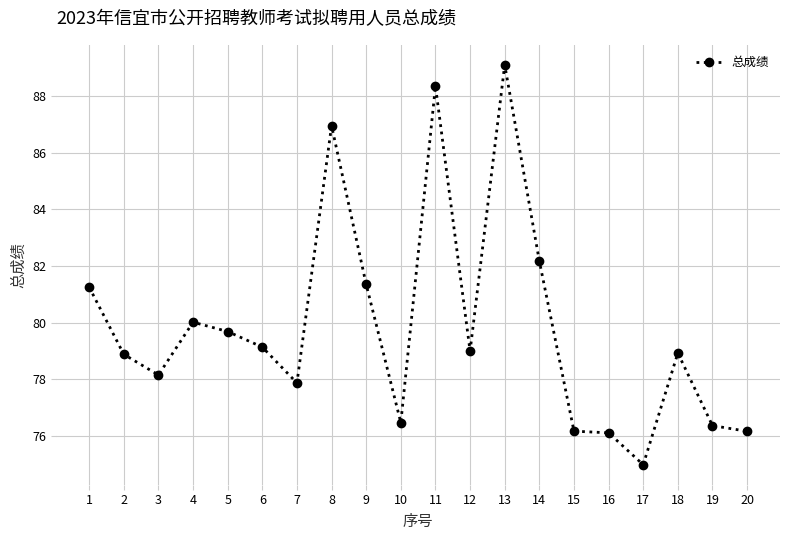

Where is the first local minimum?

3